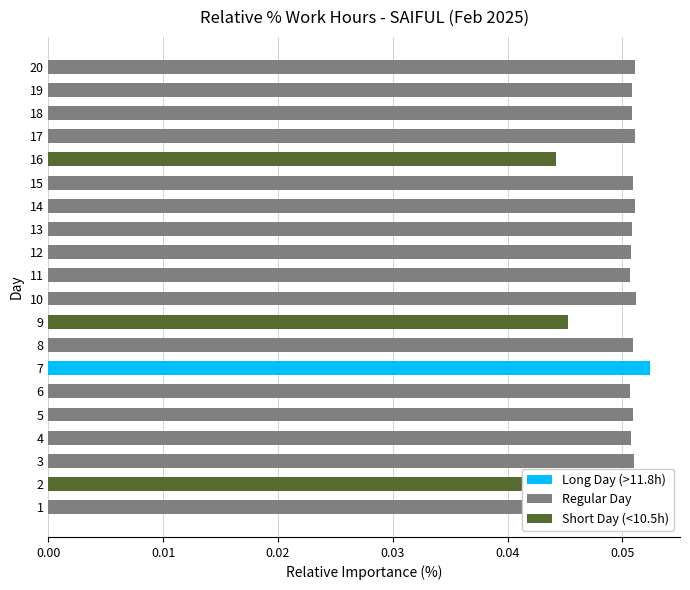

The chart shows a value of 0.0 at 16. True or false?

False